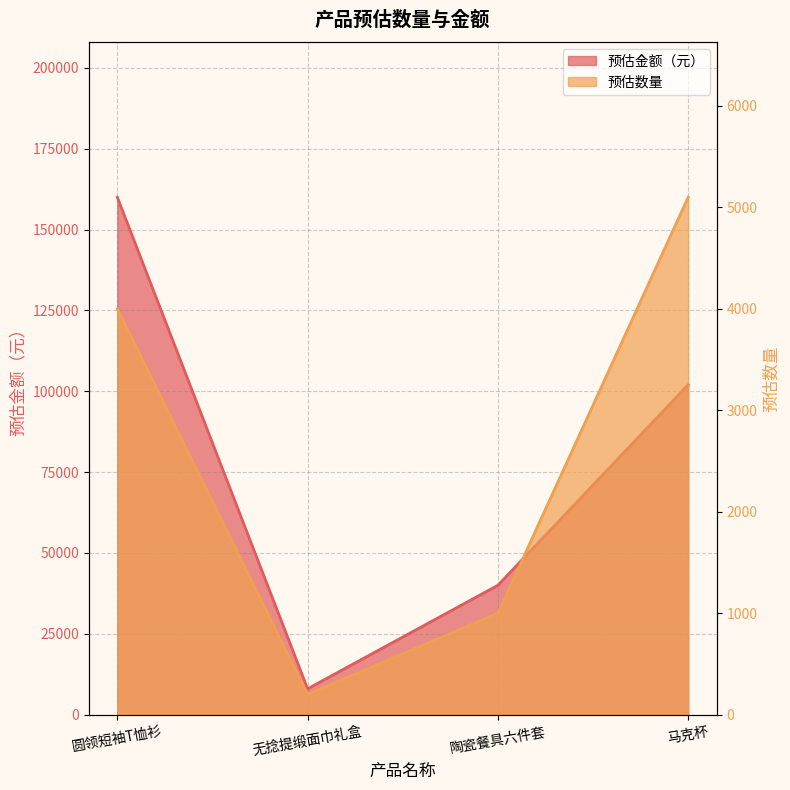

Which series changed the most between 无捻提缎面巾礼盒 and 马克杯?

预估金额（元）